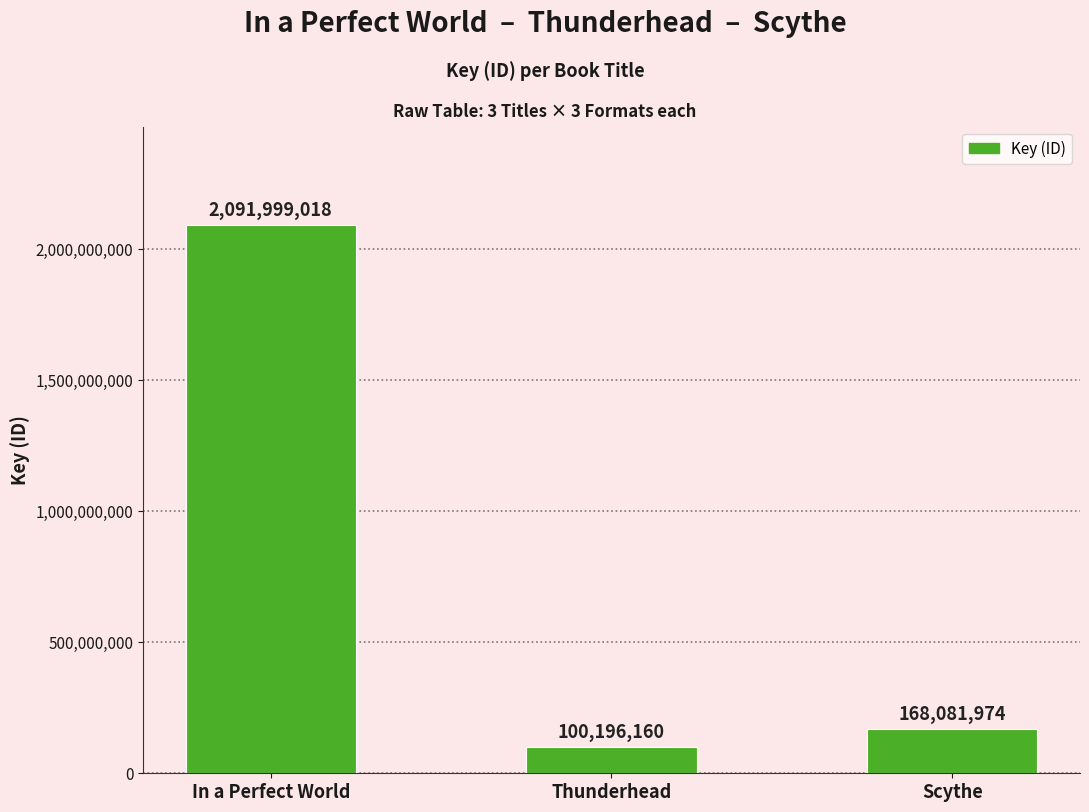

What is the change in value from In a Perfect World to Scythe?

-1923917044